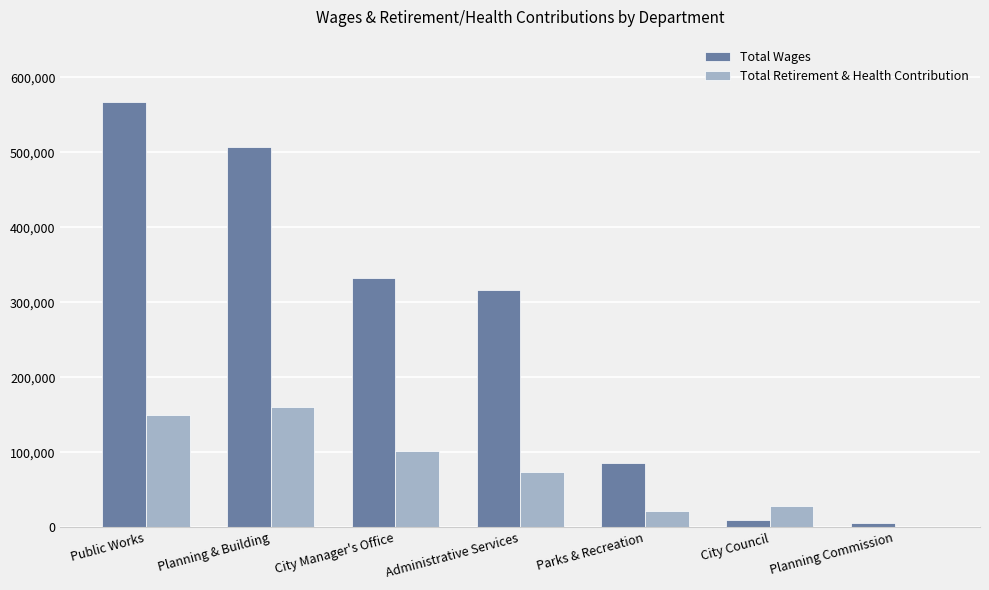

What are all the series names shown in the legend?

Total Wages, Total Retirement & Health Contribution